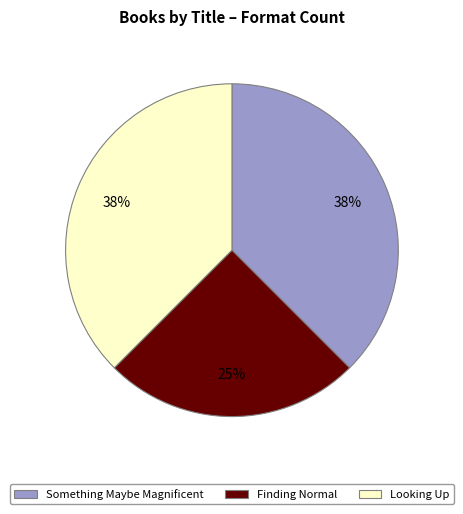

Combined, do Something Maybe Magnificent and Finding Normal account for over 50%?

Yes